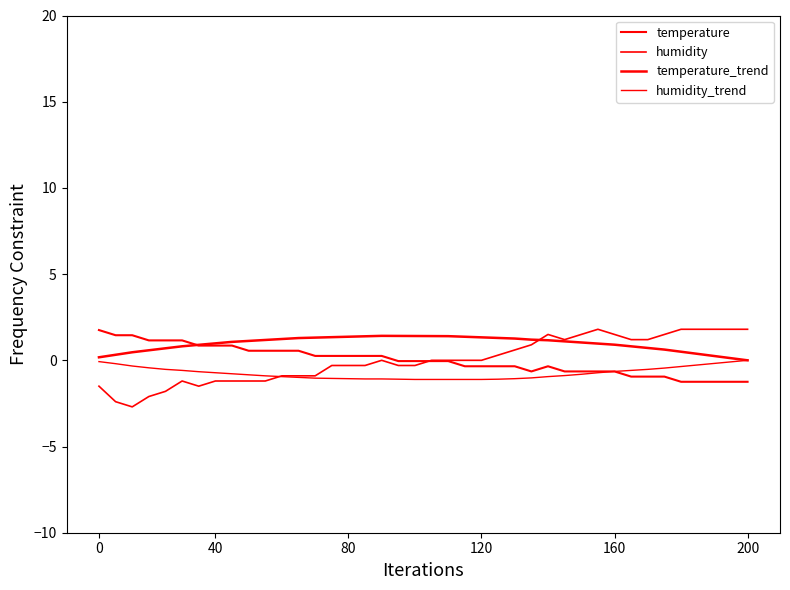

What is the label of the 28th point from the right?

12